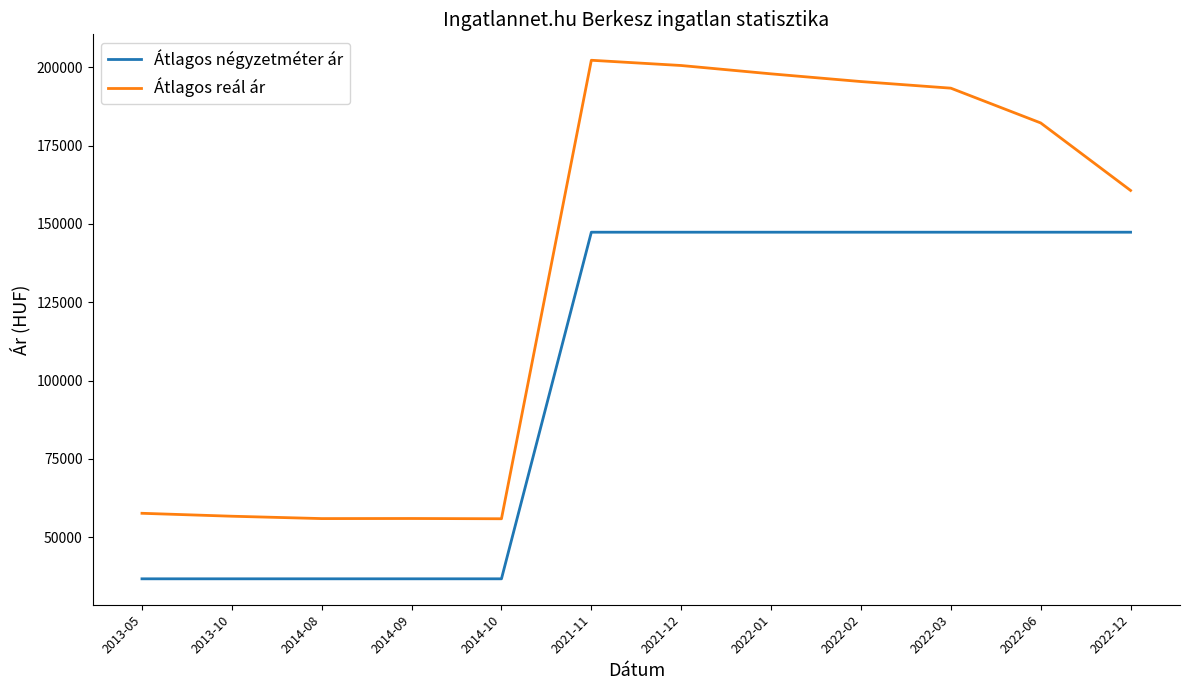

At 2022-06, list the series in order from smallest to largest.

Átlagos négyzetméter ár, Átlagos reál ár